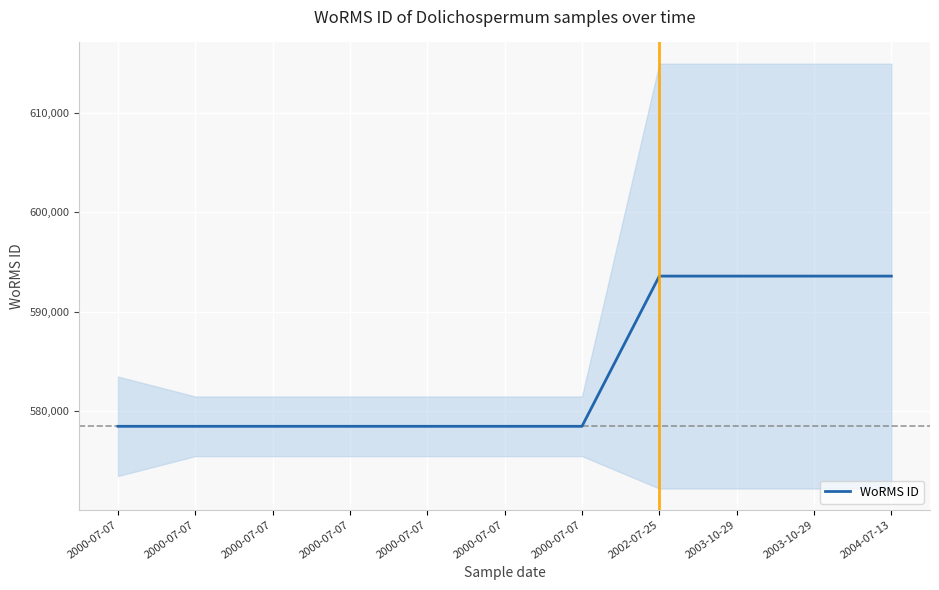

How many values are between 578476 and 593585?

11